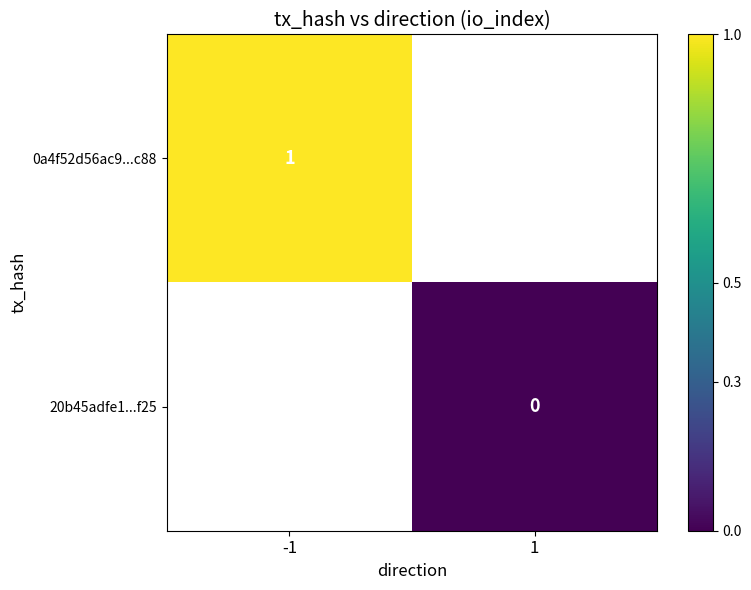

At how many categories does at least one series exceed 0?

1